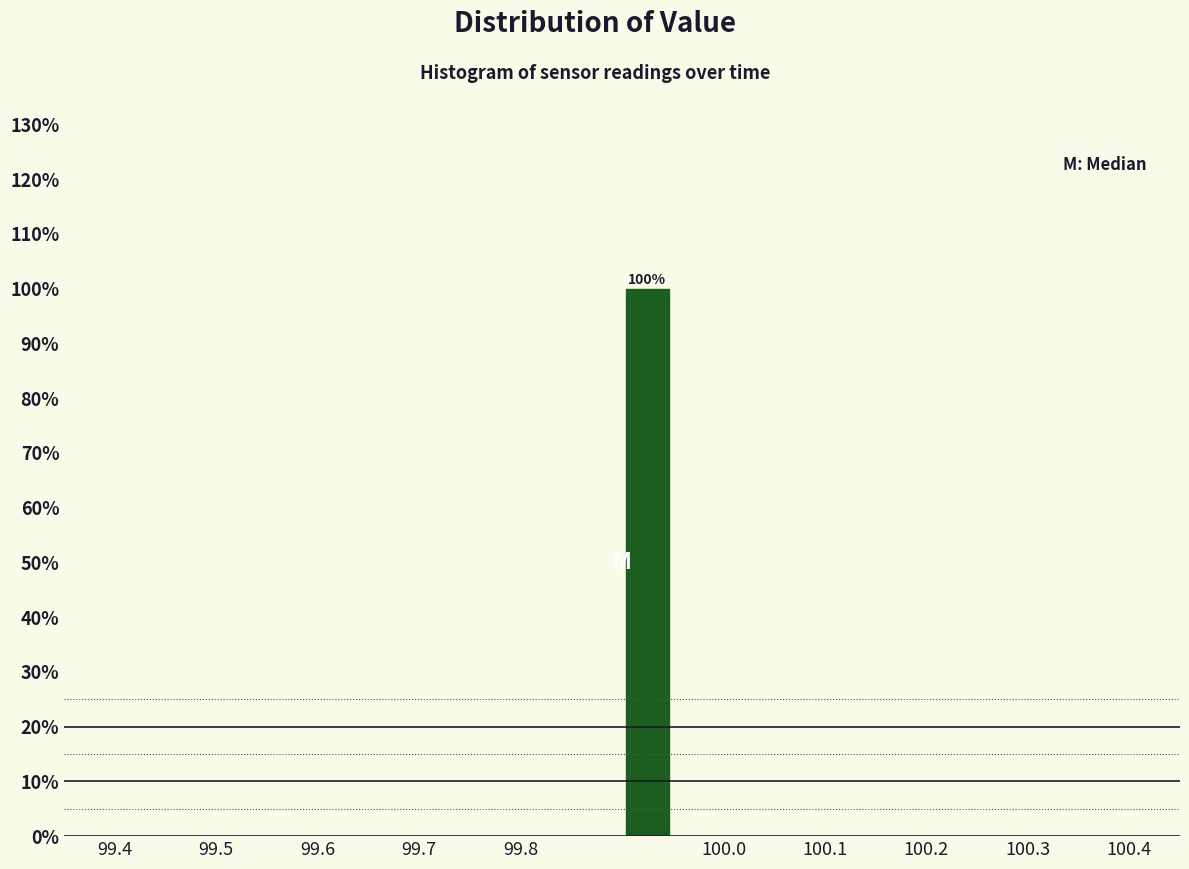

Which range on the x-axis has the tallest bar?

99.90 to 99.95